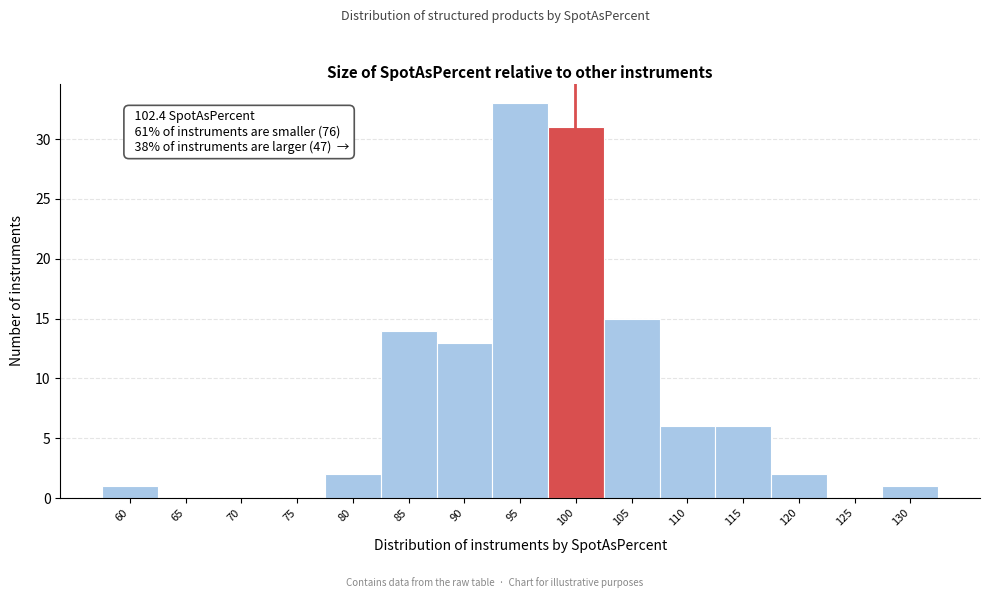

Reading left to right, list all the values displayed in this chart.

60=1	65=0	70=0	75=0	80=2	85=14	90=13	95=33	100=31	105=15	110=6	115=6	120=2	125=0	130=1